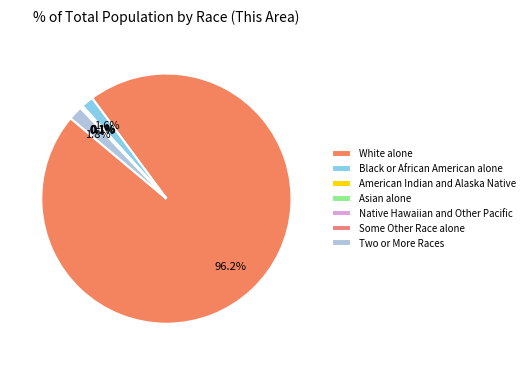

Which slice is the largest?

White alone